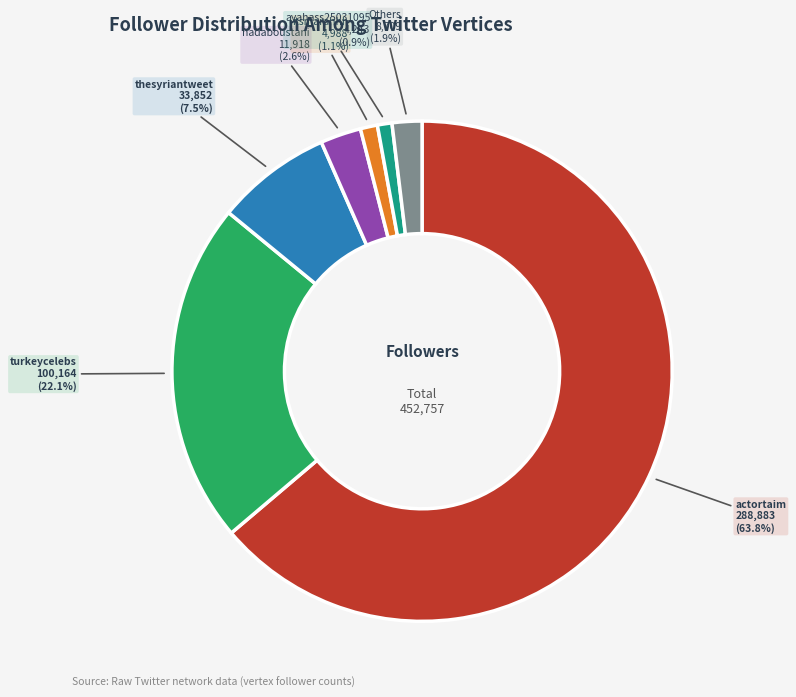

Does any single category account for the majority?

Yes